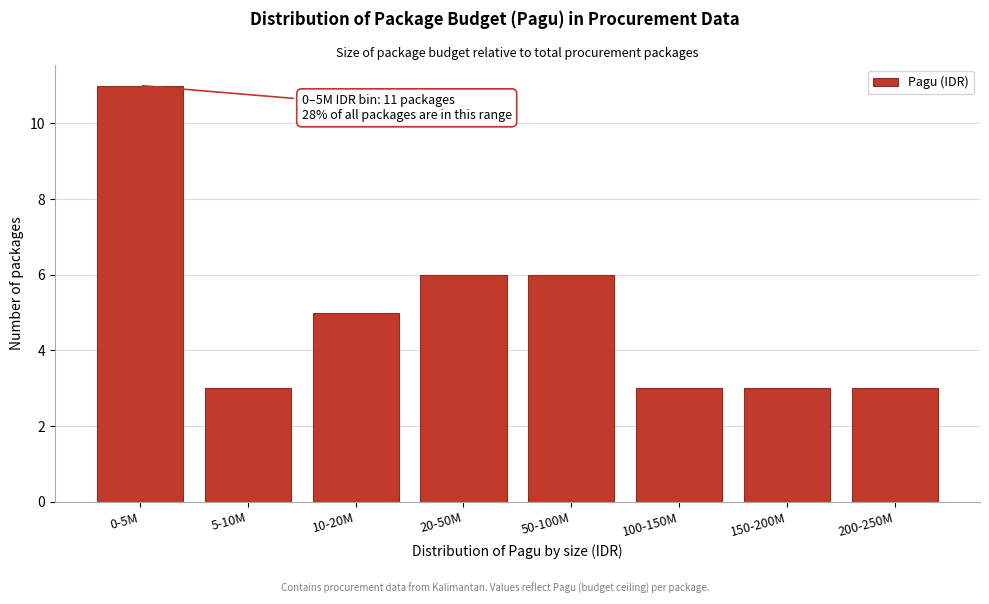

Reading right to left, list all the values displayed in this chart.

200-250M=3	150-200M=3	100-150M=3	50-100M=6	20-50M=6	10-20M=5	5-10M=3	0-5M=11